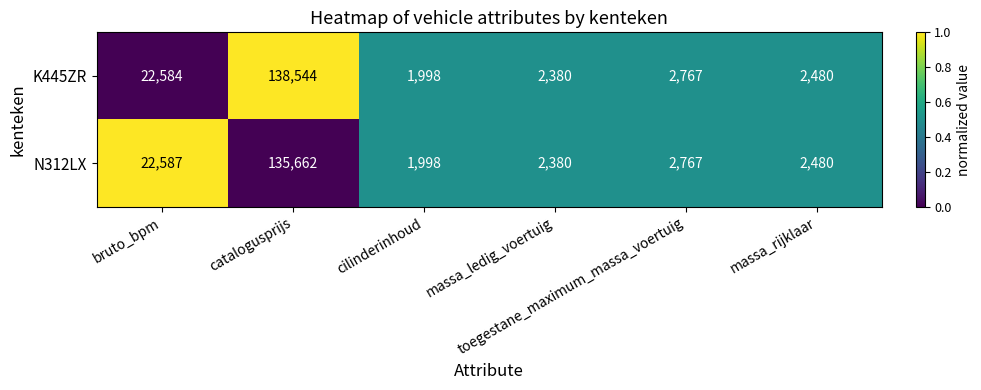

Between bruto_bpm and massa_ledig_voertuig, which series saw the biggest shift?

N312LX